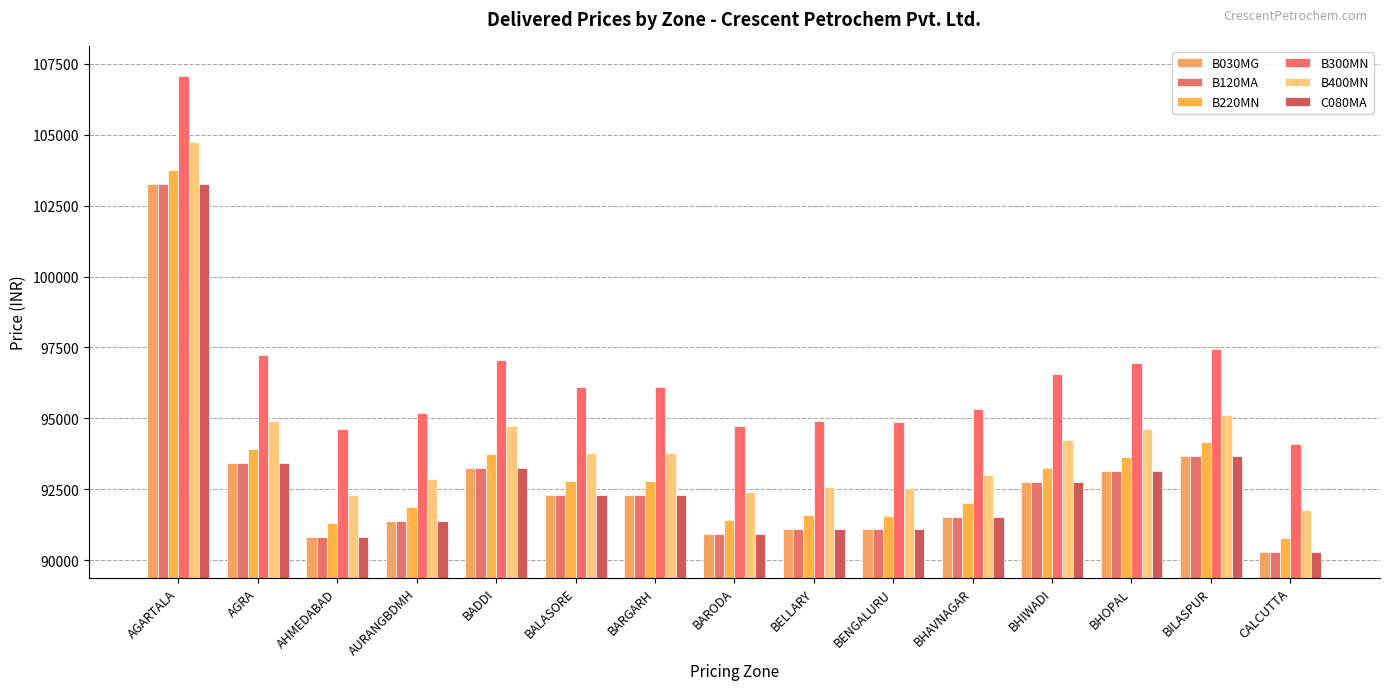

How many distinct data groups are displayed?

6